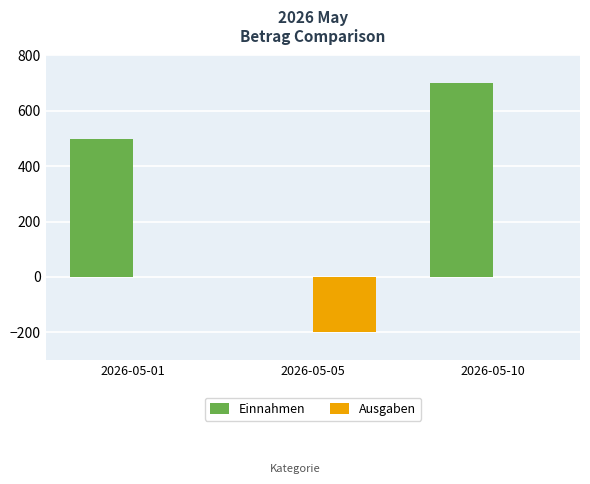

Reading left to right, extract all data points from this chart.

Einnahmen: 2026-05-01=500	2026-05-05=0	2026-05-10=700
Ausgaben: 2026-05-01=0	2026-05-05=-200	2026-05-10=0